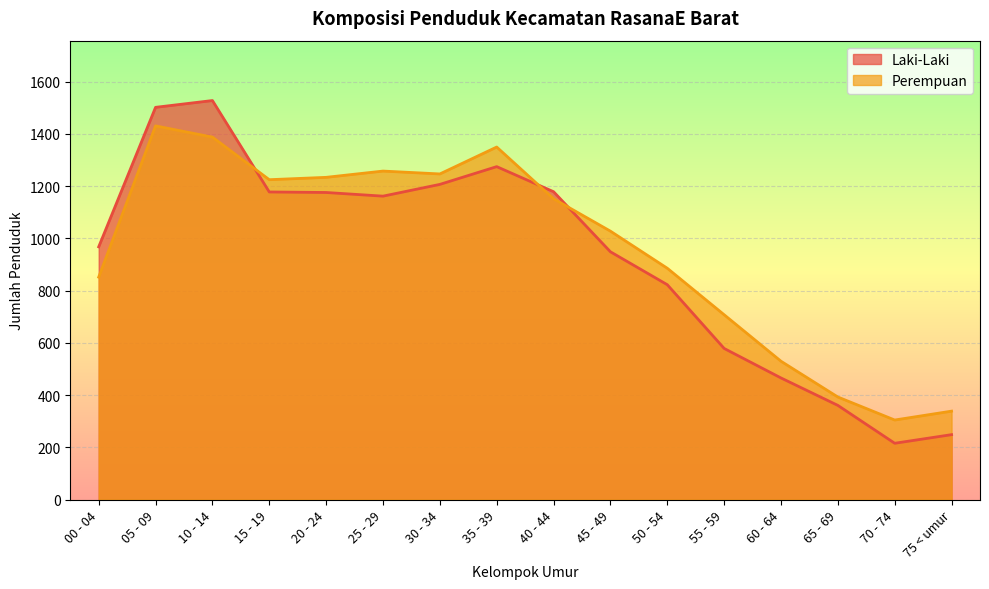

What is the total value across all series at 50 - 54?

1709